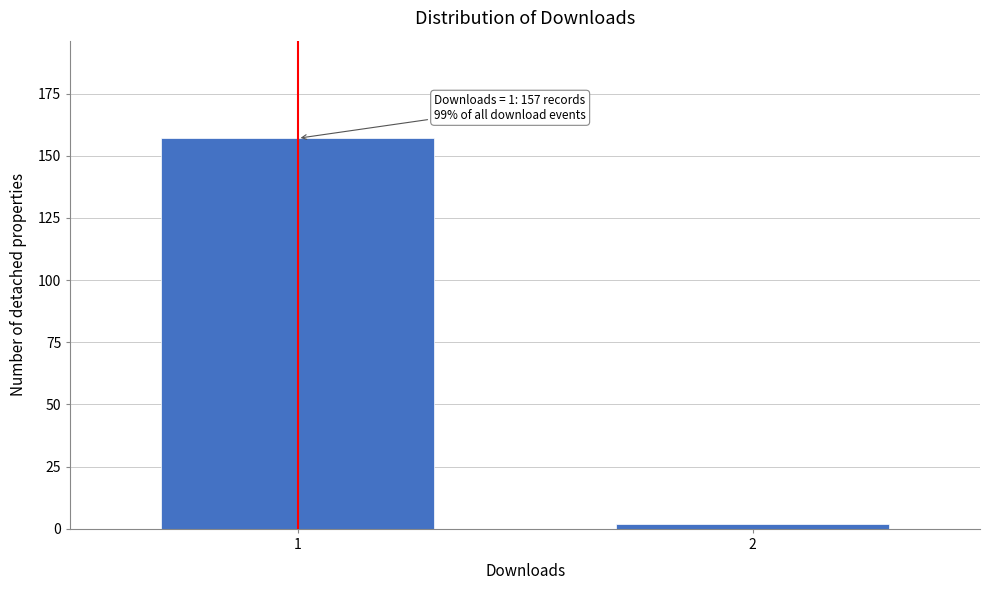

Reading right to left, extract all data points from this chart.

2	157